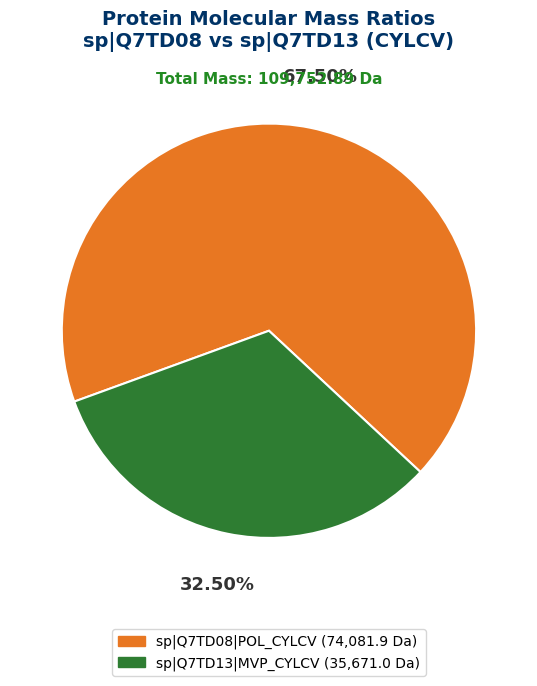

To the nearest percent, what is the average slice percentage?

50%